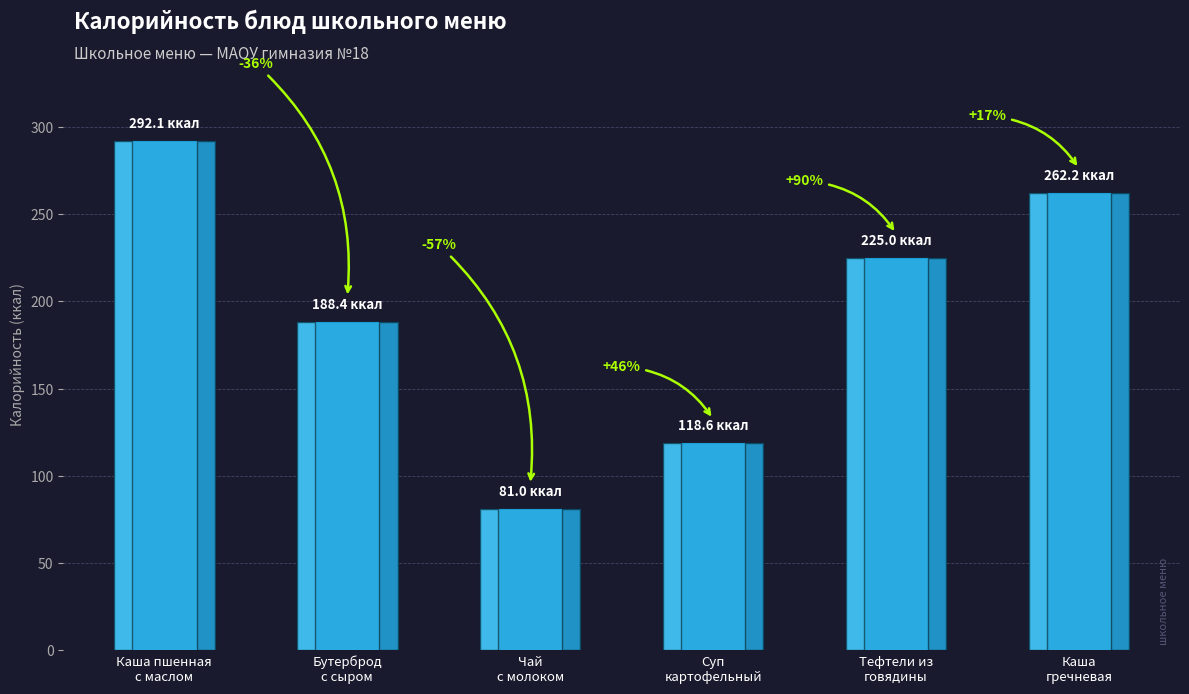

How many bars are there in total?

6